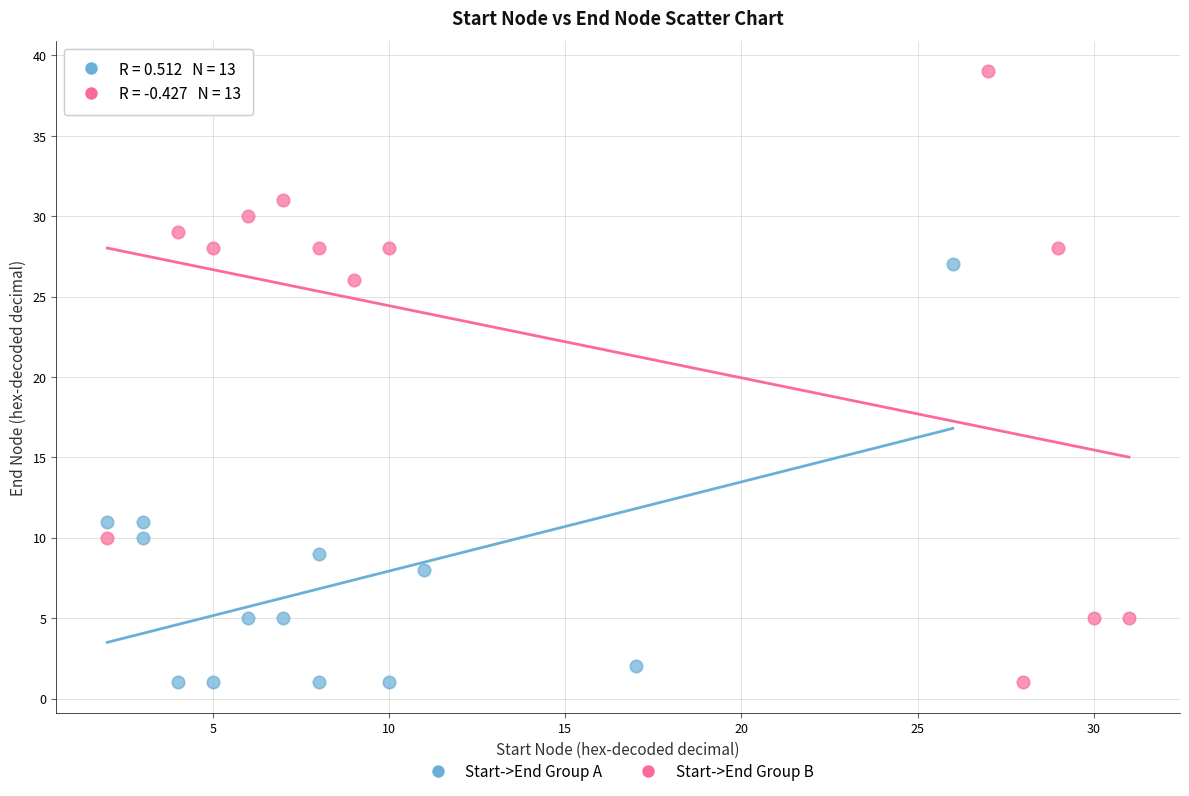

Which series reaches the maximum Y coordinate?

Start->End Group B